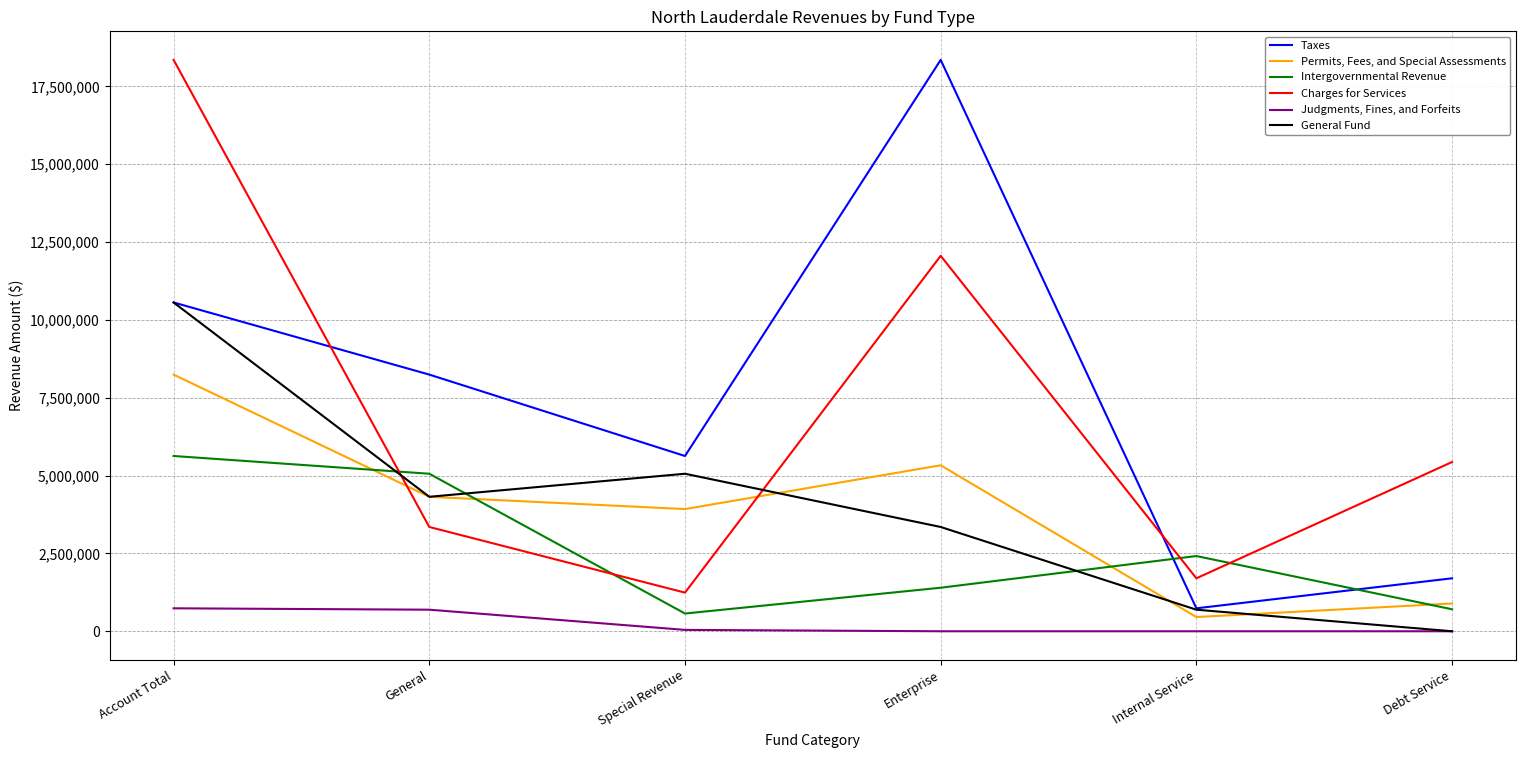

At Account Total, list the series in order from largest to smallest.

Charges for Services, Taxes, General Fund, Permits, Fees, and Special Assessments, Intergovernmental Revenue, Judgments, Fines, and Forfeits